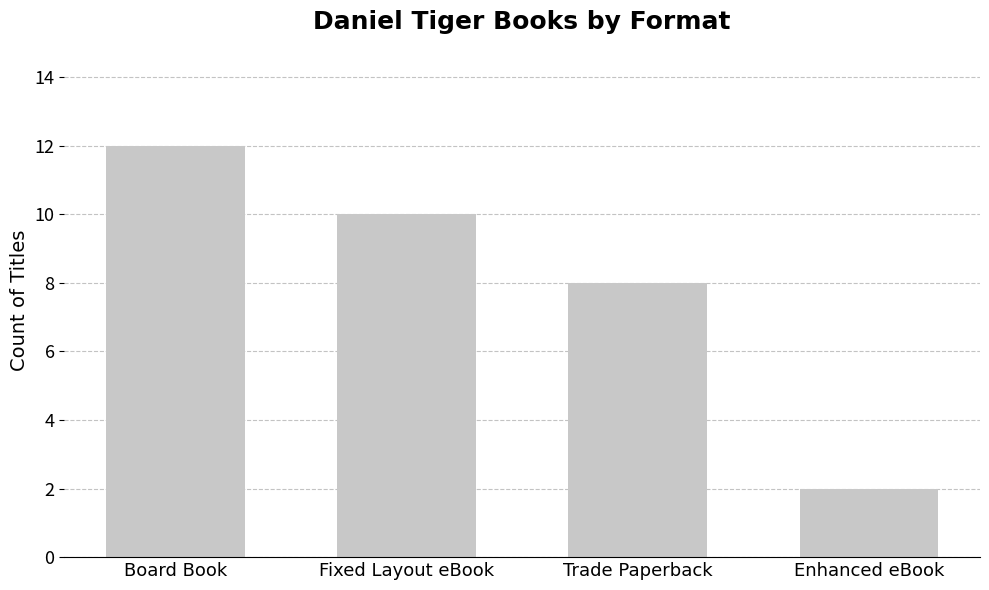

Which label corresponds to the largest value in the chart?

Board Book